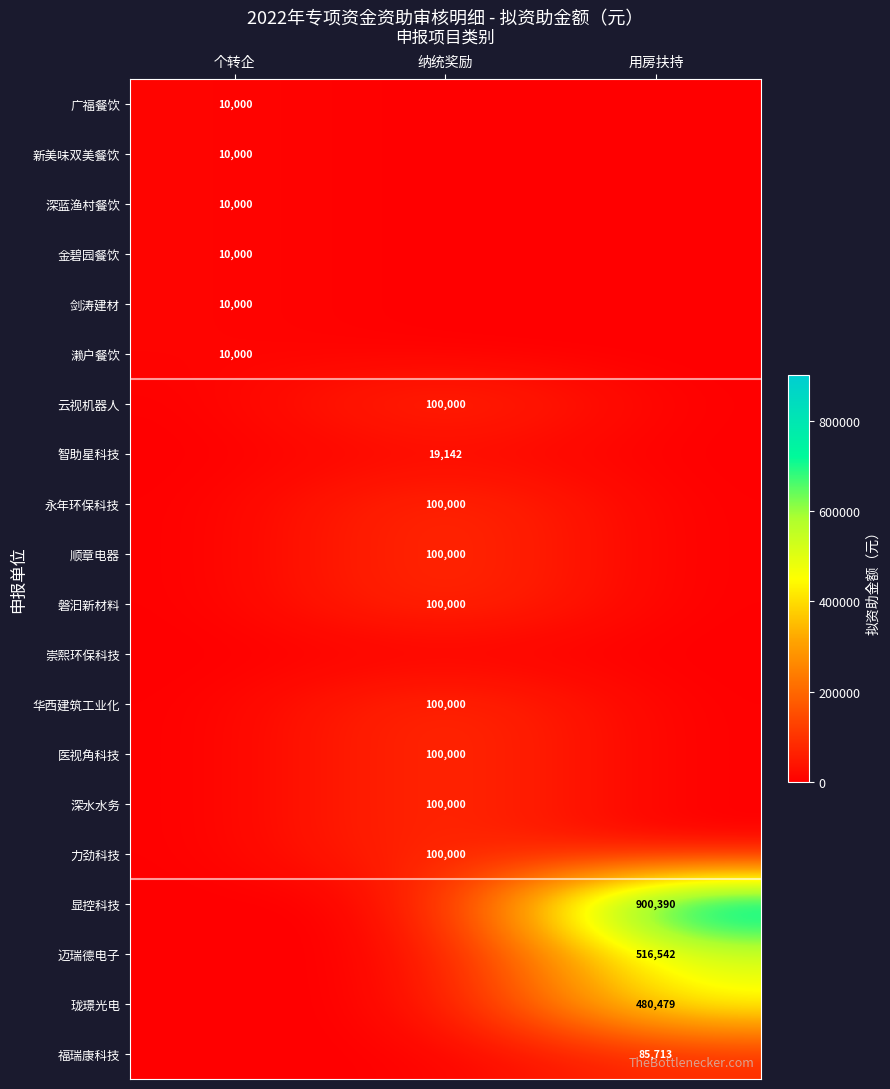

True or false: 云视机器人 has a value of 26290 at 纳统奖励.

False